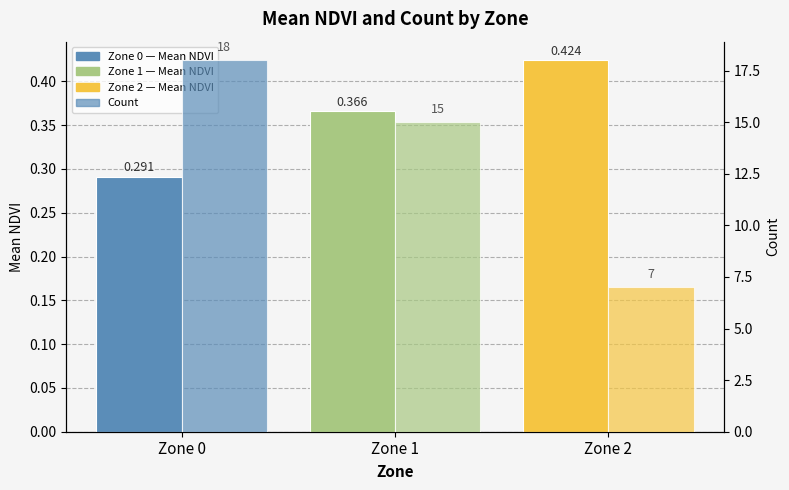

What is the spread (max minus min) of values at Zone 0?

17.7